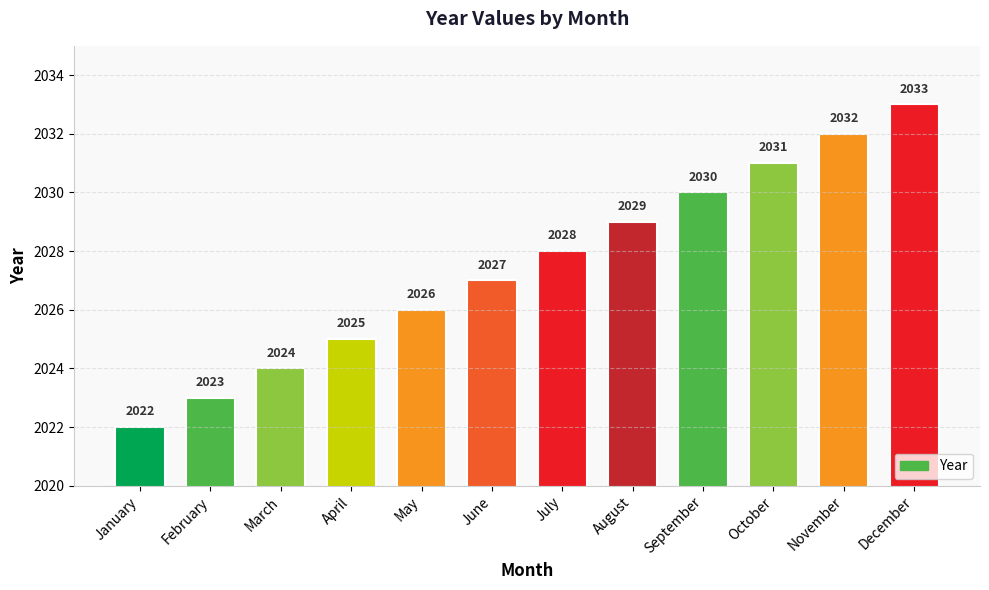

Which has a higher value, August or June?

August